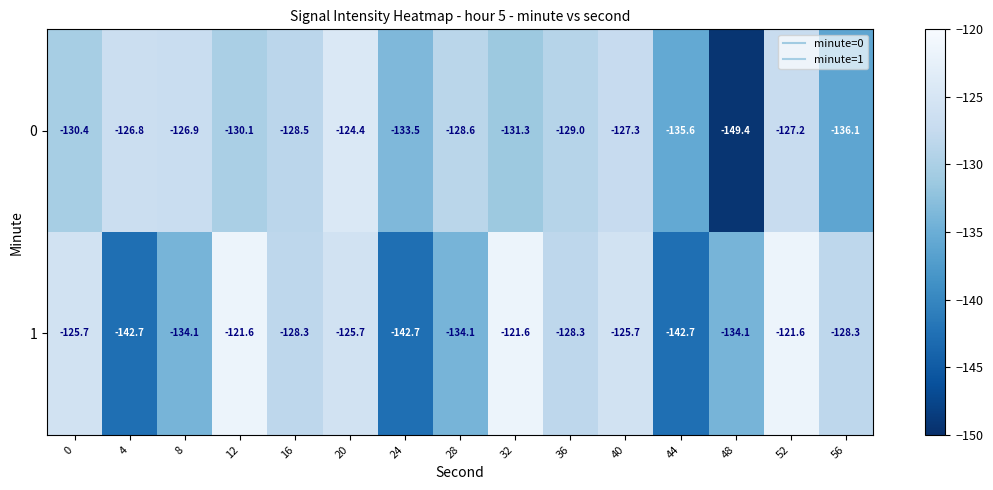

How many data points does each series have?

15